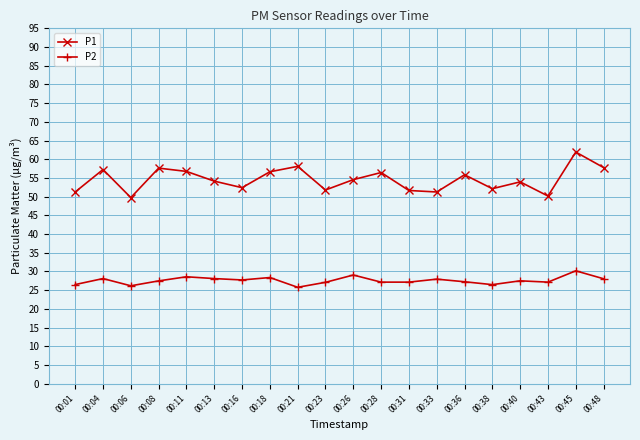

What is the sum of the P1 values at 00:08 and 00:45?

119.6